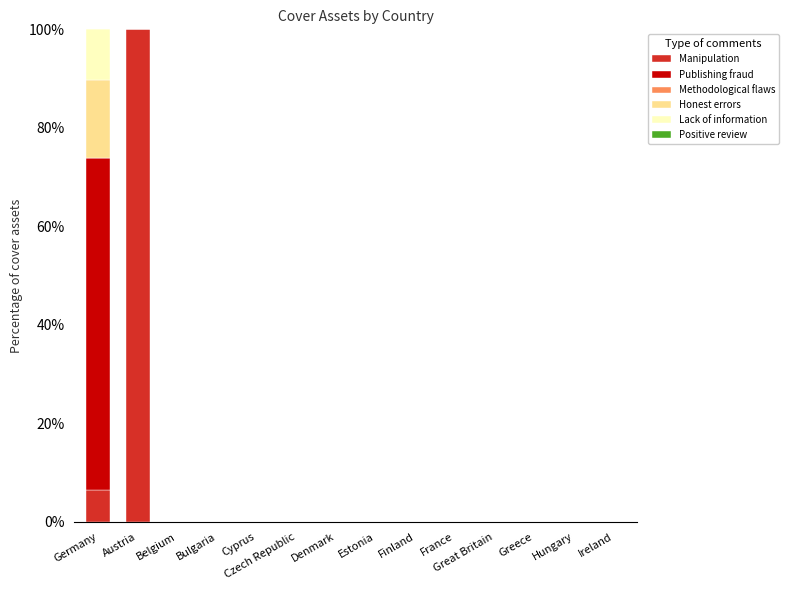

True or false: Manipulation has a value of 0.0 at Belgium.

True